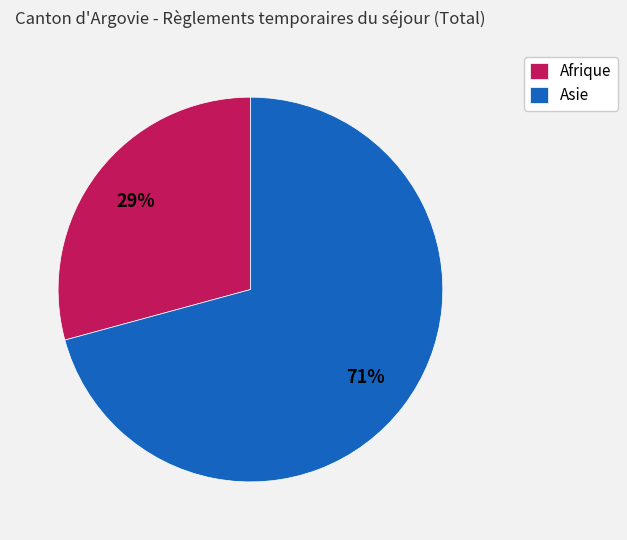

Is there any slice that represents more than half of the pie?

Yes